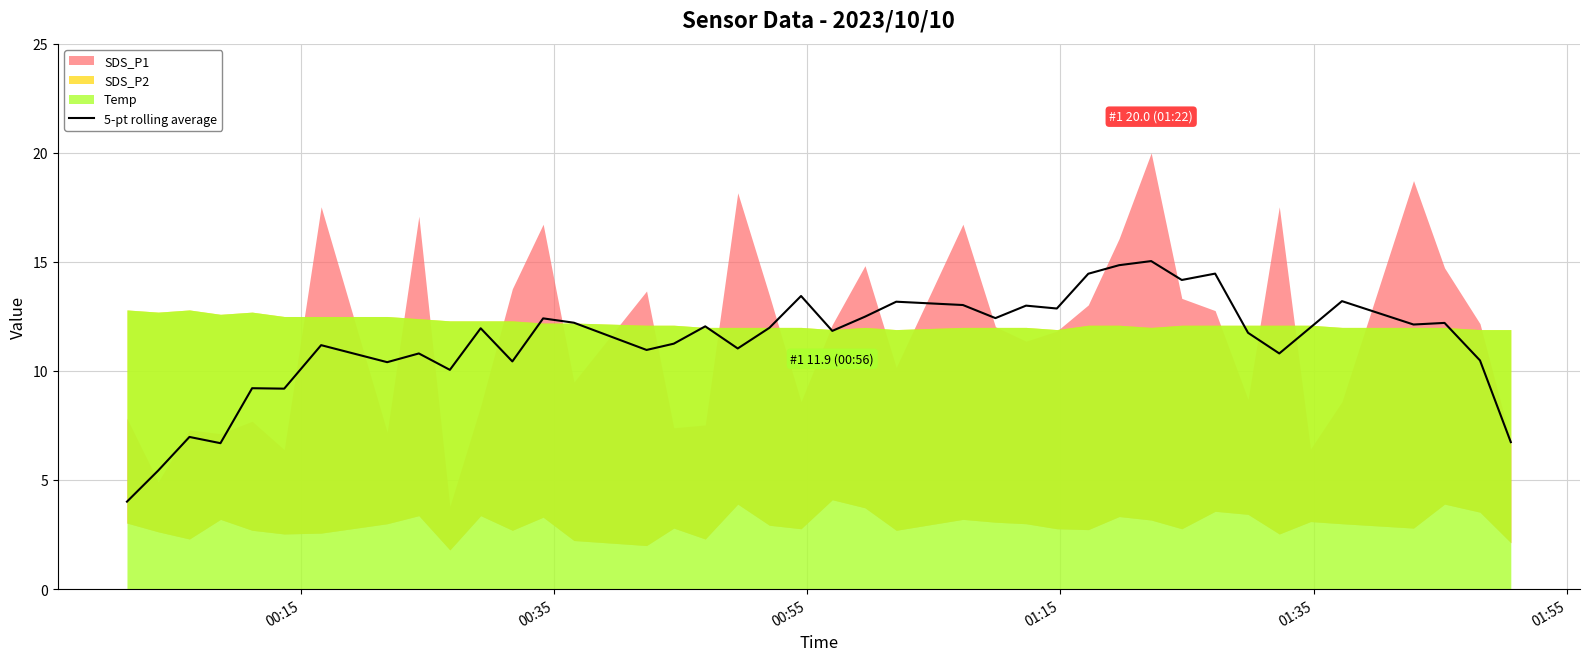

How many lines are shown in the chart?

1